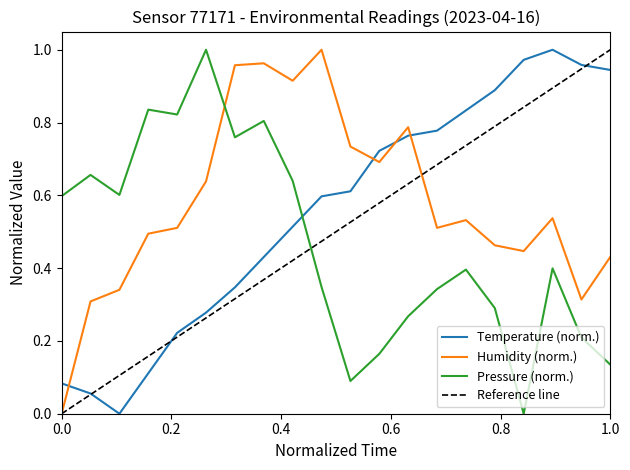

True or false: pressure_norm and temperature cross at least once.

True